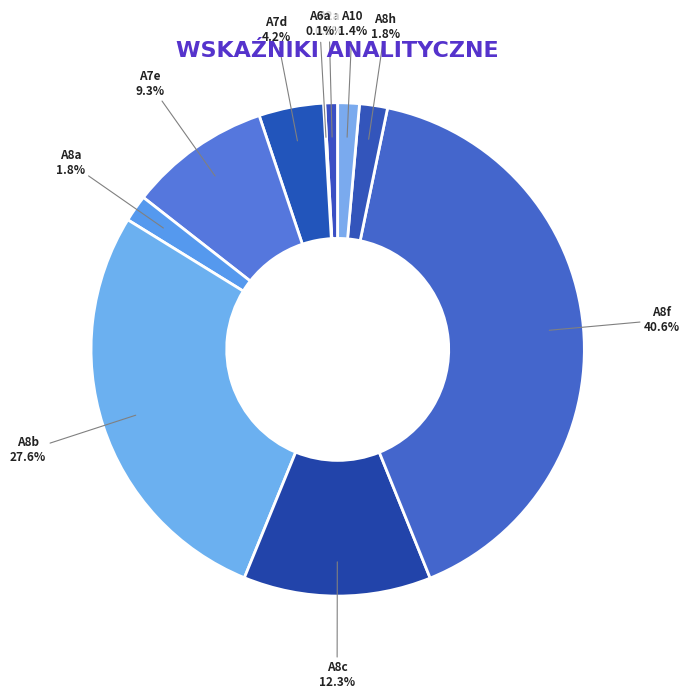

Does A10 account for over 50% of the chart?

No